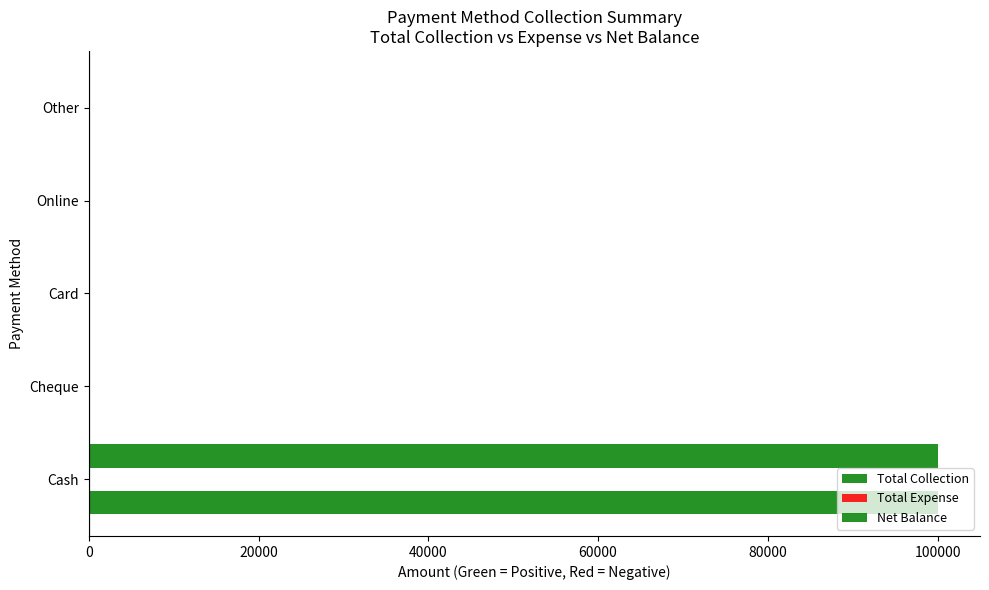

How many data points does each series have?

5